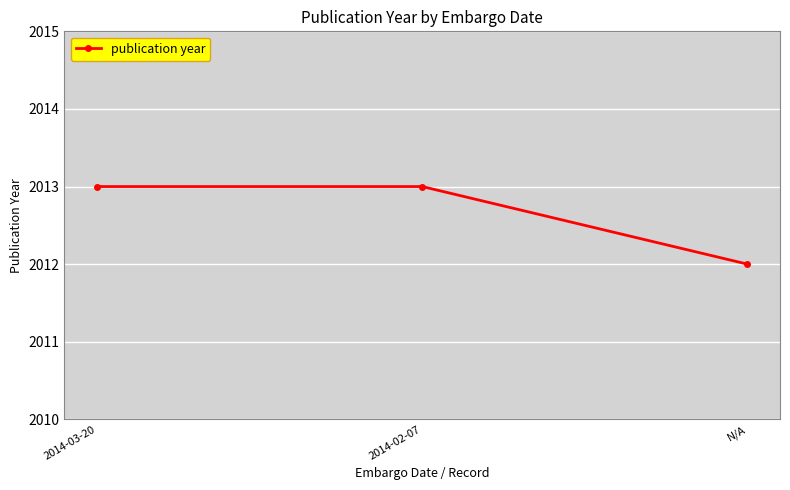

What is the maximum value shown in the chart?

2013